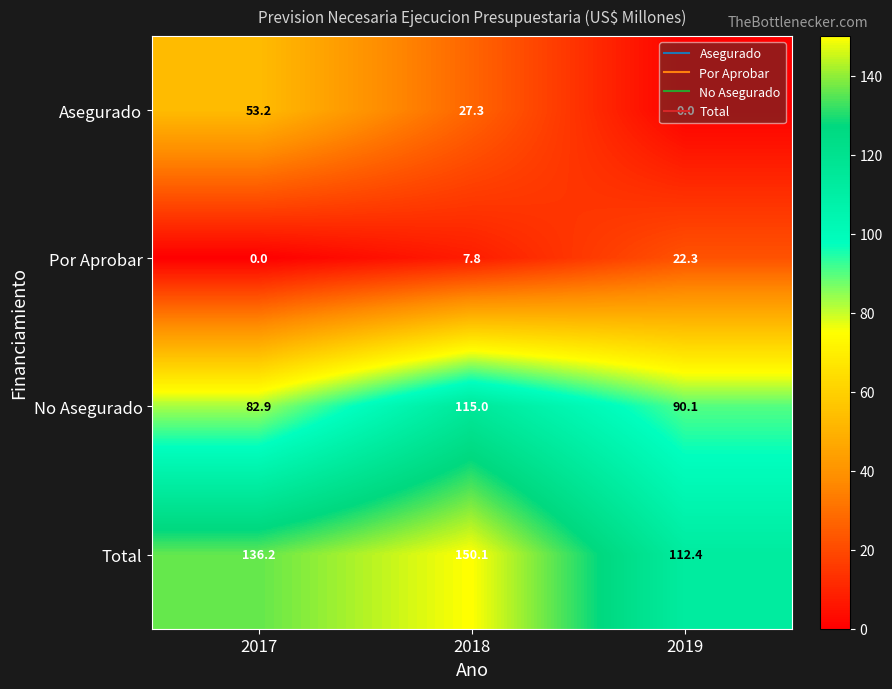

True or false: Asegurado has a value of 18.4 at 2019.

False